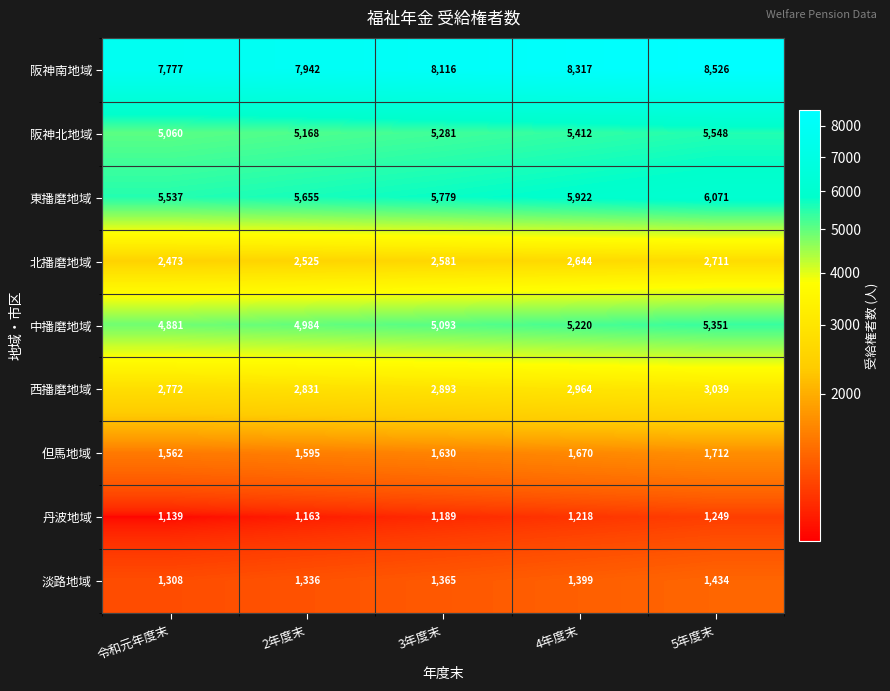

True or false: 丹波地域 has a value of 1139 at 令和元年度末.

True